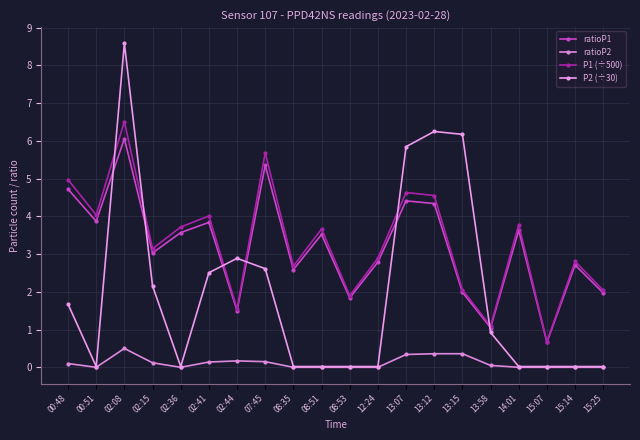

True or false: P1 (÷500) and ratioP2 intersect in this chart.

False